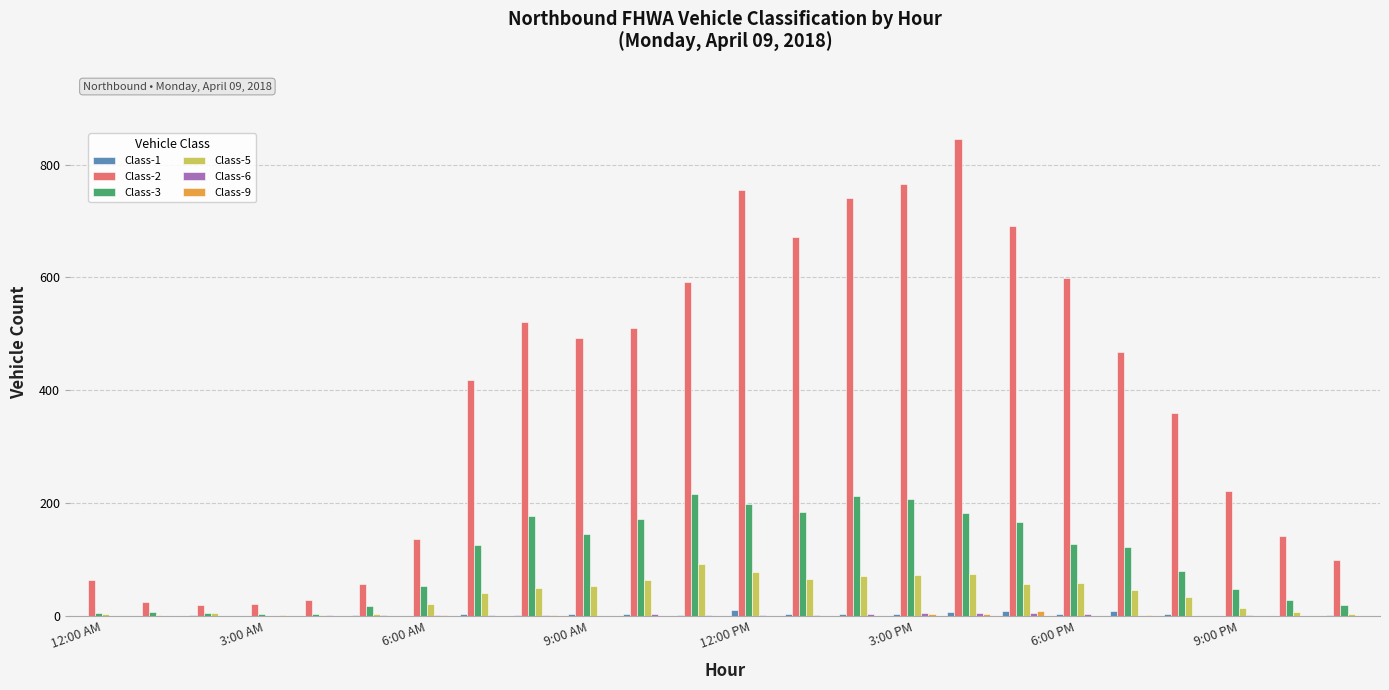

What is the greatest value displayed?

845